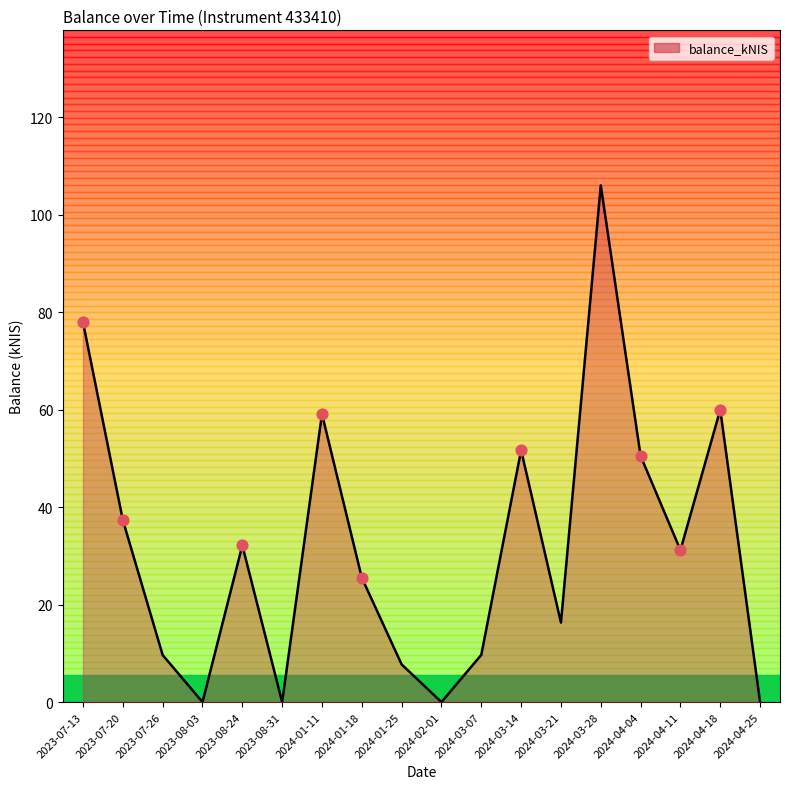

What is the change in value from 2024-03-14 to 2024-03-28?

+54.4